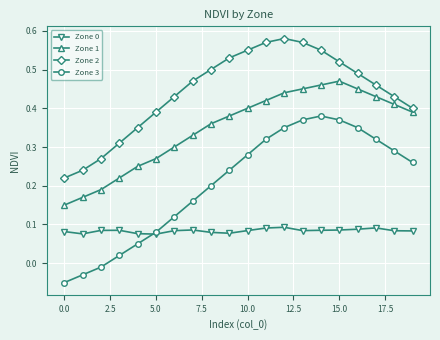

At how many categories does at least one series exceed 0?

20